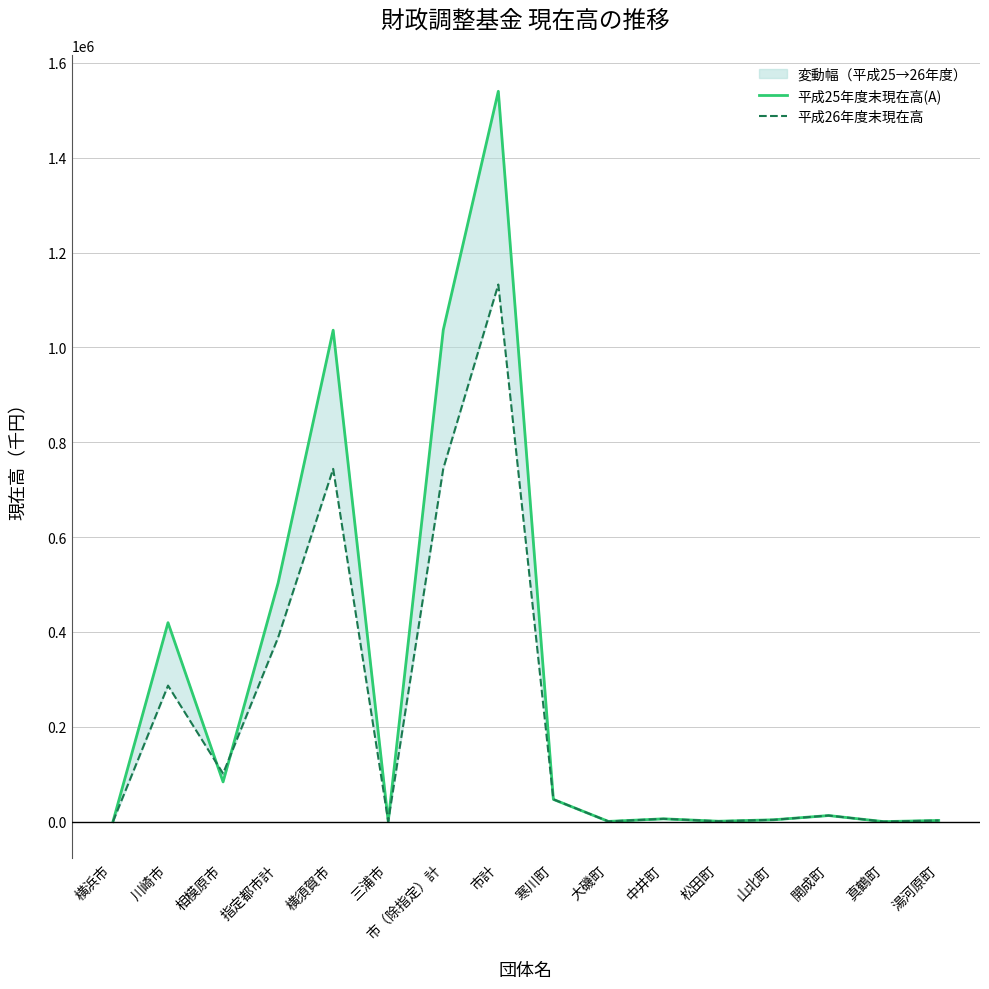

How many intersections are there between 平成26年度末現在高 and 平成25年度末現在高(A)?

3